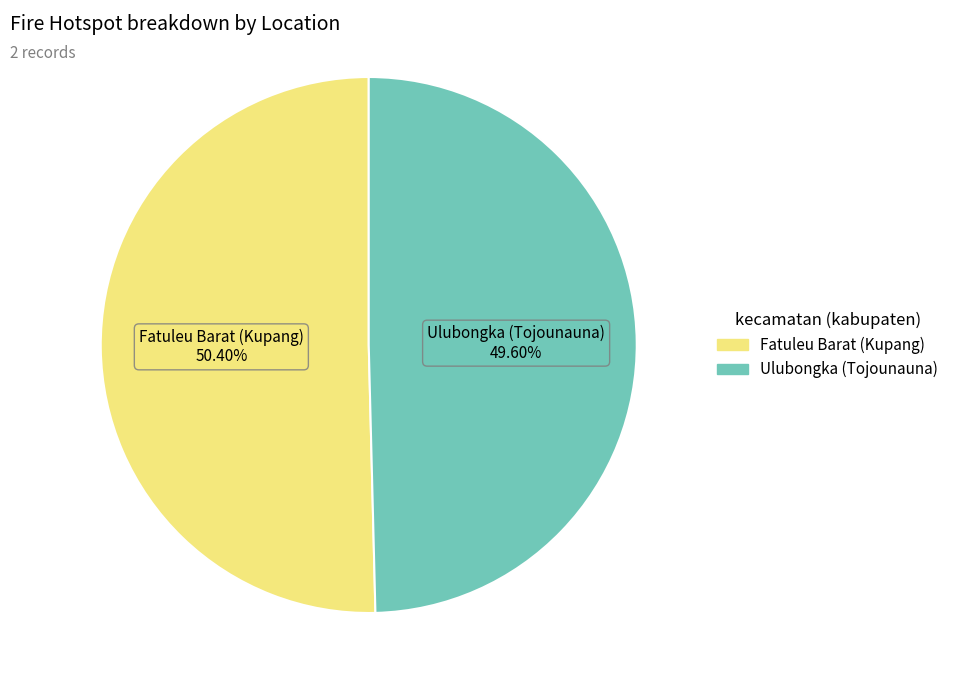

True or false: Fatuleu Barat (Kupang) accounts for 43% of the total.

False